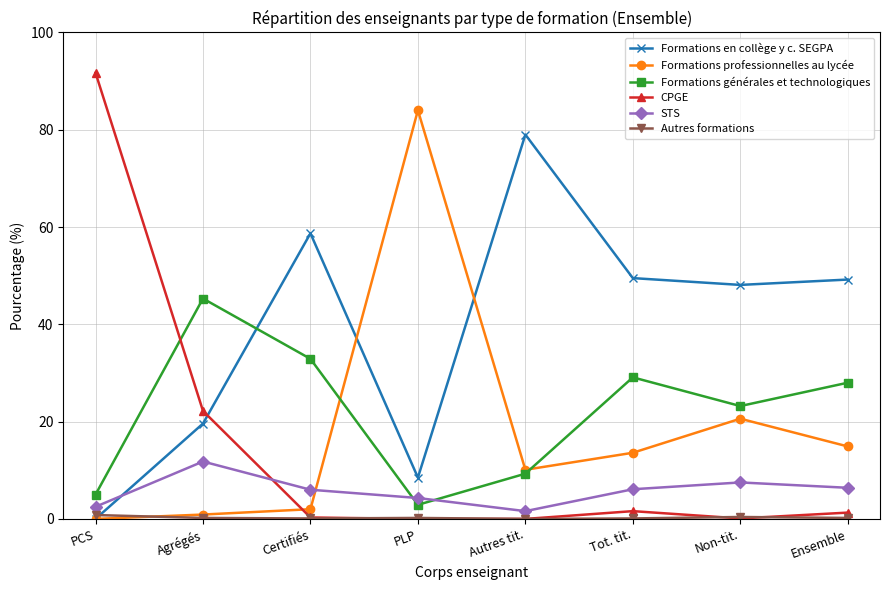

What is the total value across all series at Tot. tit.?

100.0